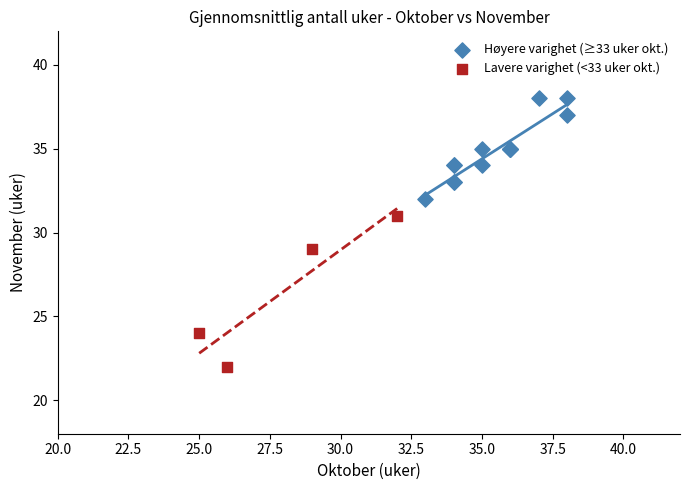

Which series reaches the maximum Y coordinate?

Høyere varighet (≥33 uker okt.)